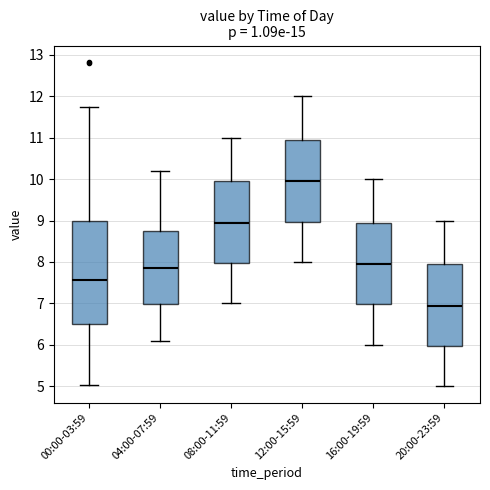

Reading left to right, read every box against the y-axis: the position of its median line, the range the box covers, and the ends of its whiskers. The values are not printed on the chart, so give them approximately, as read against the axis.

00:00-03:59: median 7.6, box 6.5 to 9.0, whiskers 5.0 to 11.7
04:00-07:59: median 7.9, box 7.0 to 8.8, whiskers 6.1 to 10.2
08:00-11:59: median 9.0, box 8.0 to 10.0, whiskers 7.0 to 11.0
12:00-15:59: median 10.0, box 9.0 to 11.0, whiskers 8.0 to 12.0
16:00-19:59: median 8.0, box 7.0 to 9.0, whiskers 6.0 to 10.0
20:00-23:59: median 7.0, box 6.0 to 8.0, whiskers 5.0 to 9.0